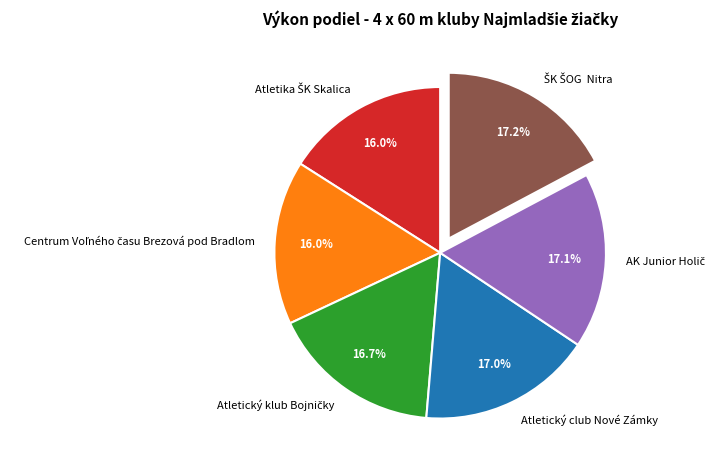

Is there any slice that represents more than half of the pie?

No